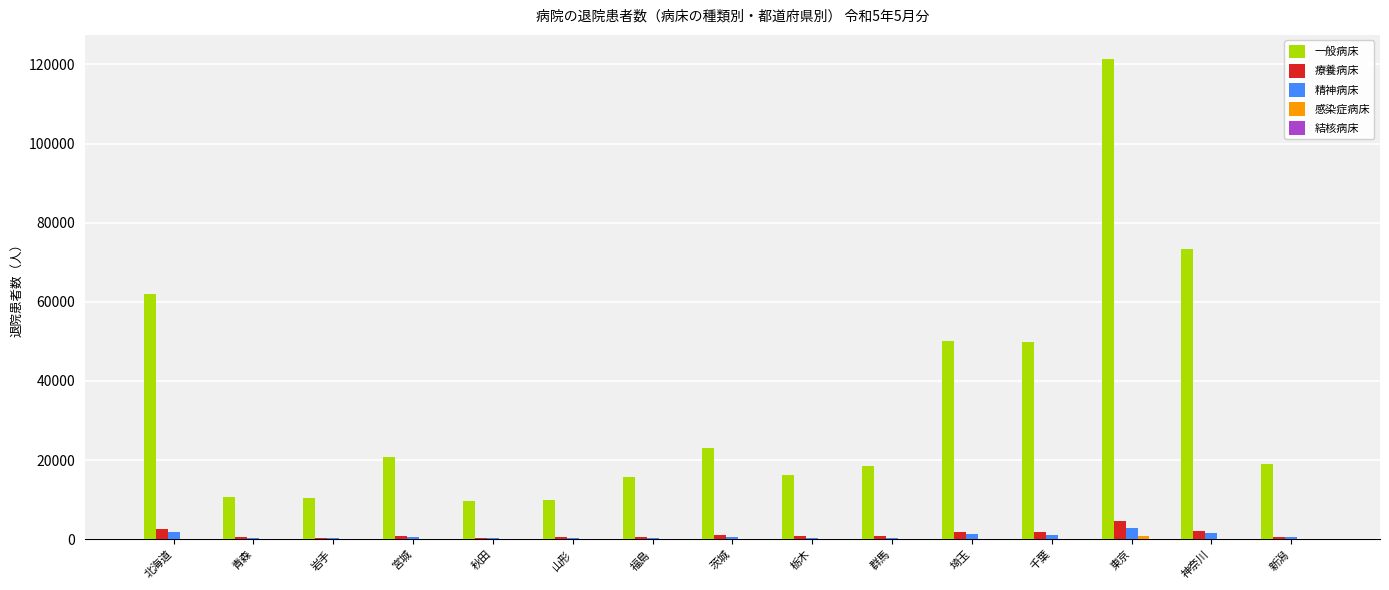

What is the sum of all 療養病床 values?

19095